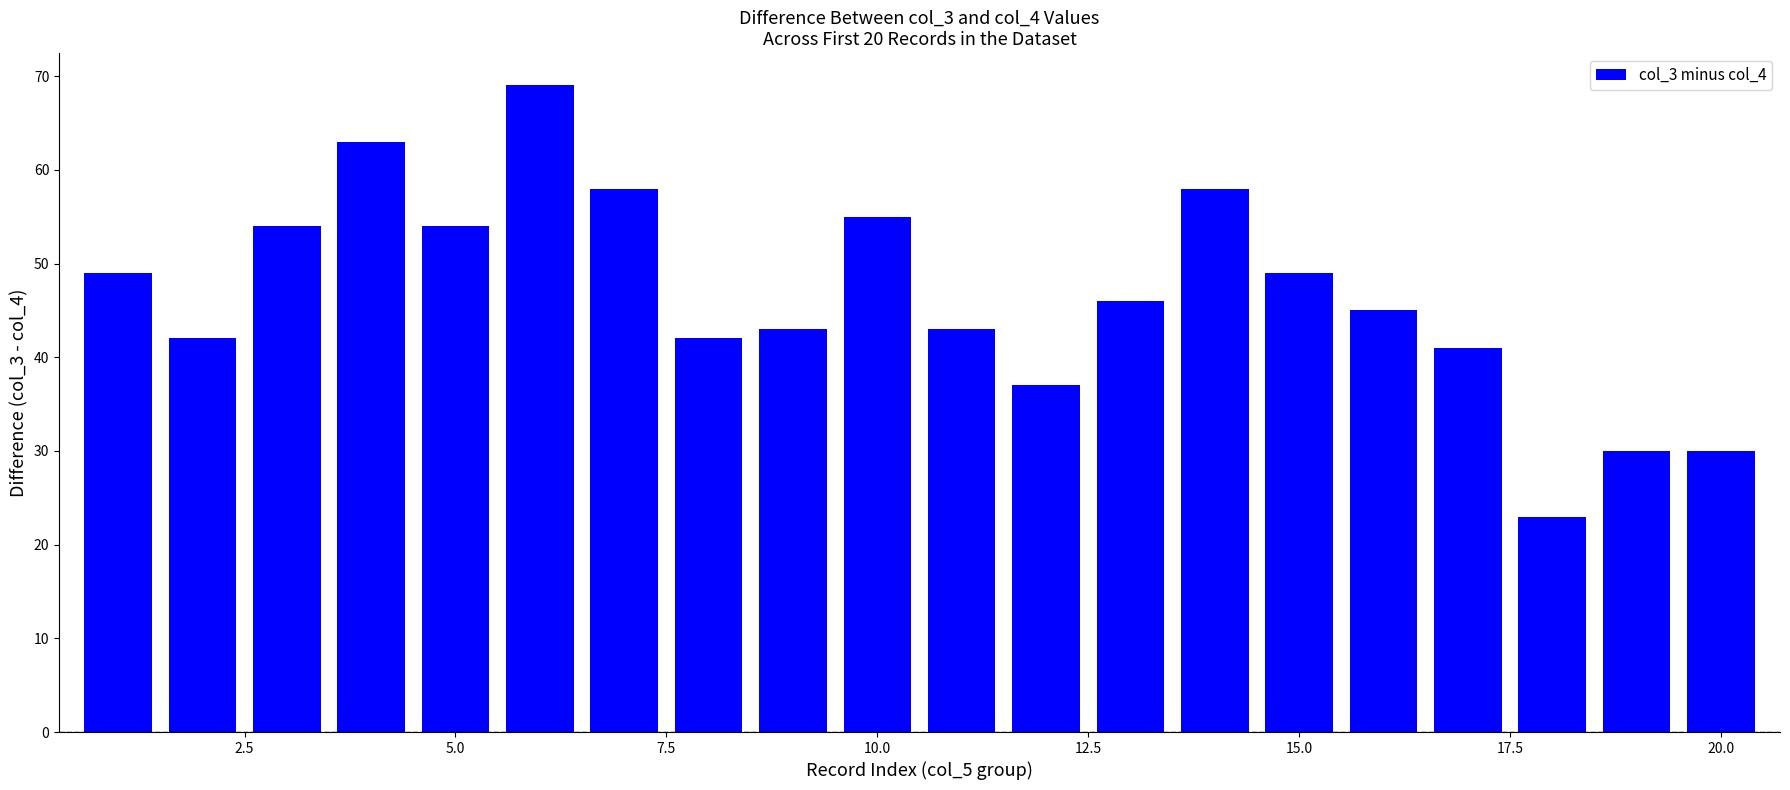

What is the smallest value displayed?

23